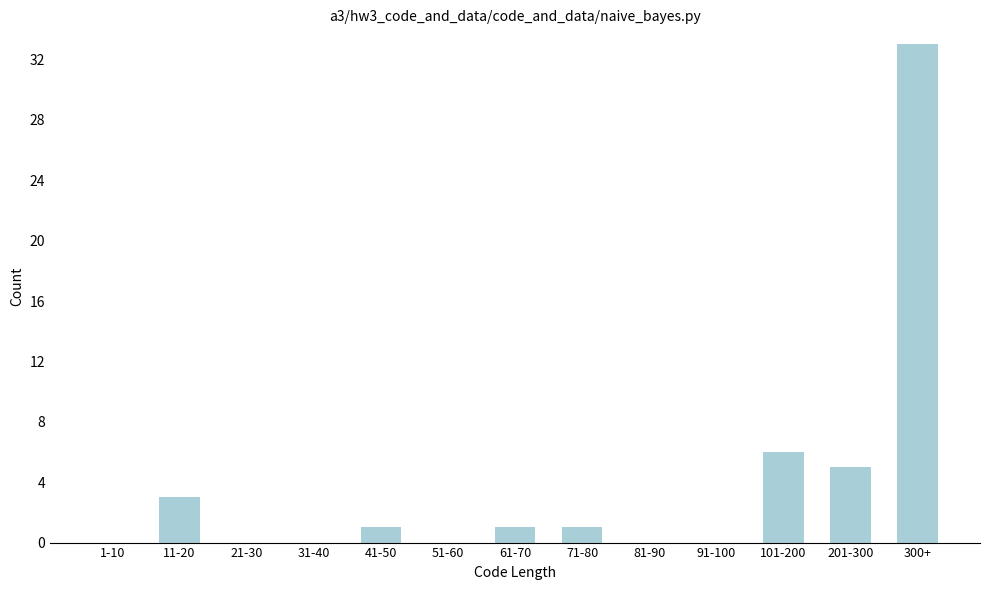

Reading left to right, extract all data points from this chart.

1-10=0	11-20=3	21-30=0	31-40=0	41-50=1	51-60=0	61-70=1	71-80=1	81-90=0	91-100=0	101-200=6	201-300=5	300+=33